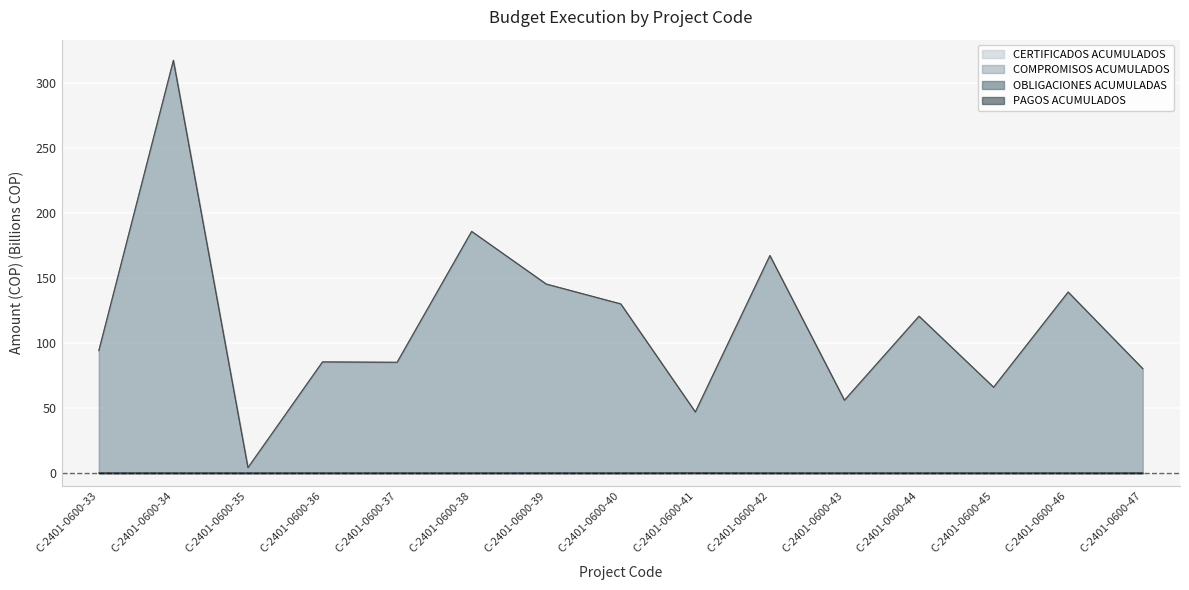

At C-2401-0600-33, list the series in order from largest to smallest.

CERTIFICADOS ACUMULADOS, COMPROMISOS ACUMULADOS, OBLIGACIONES ACUMULADAS, PAGOS ACUMULADOS